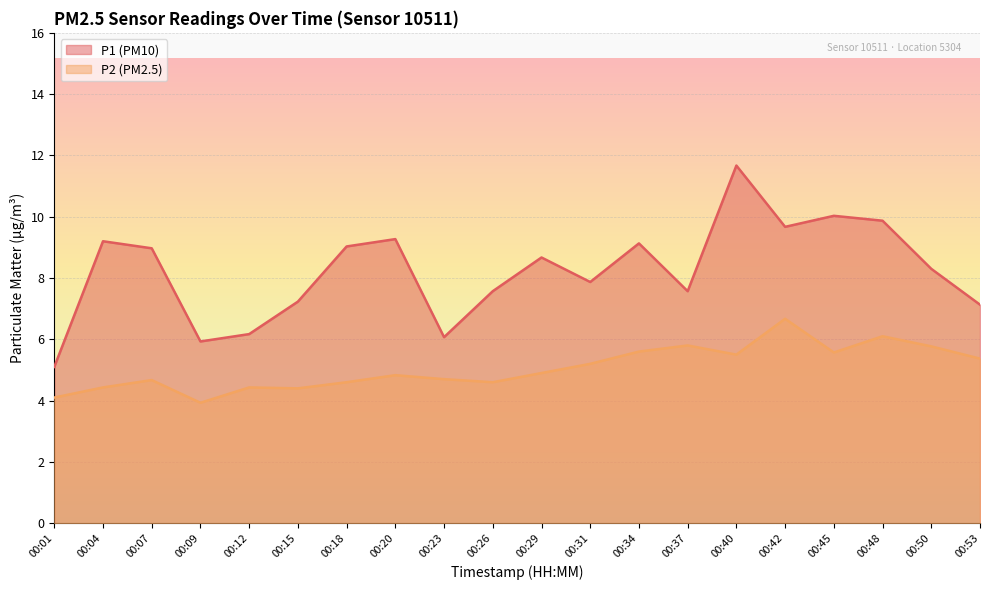

What is the value of the P2 point at the 12th from the left?

5.2